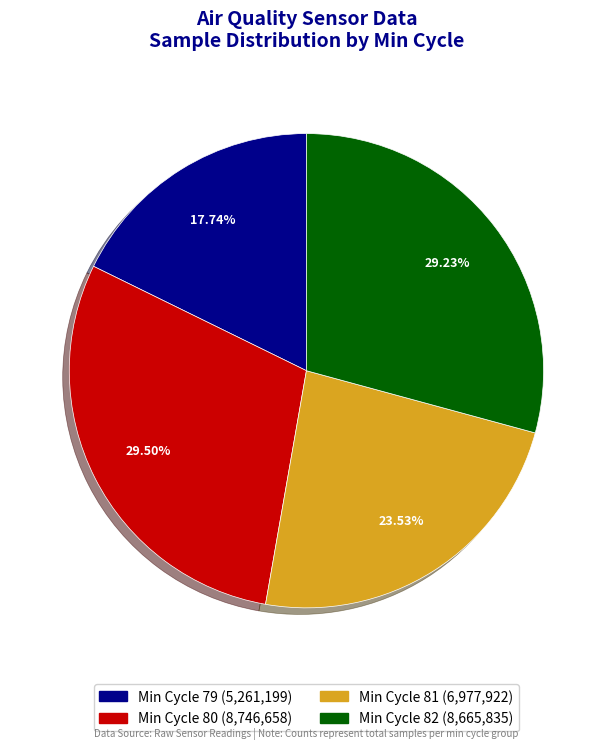

Does any single category account for the majority?

No